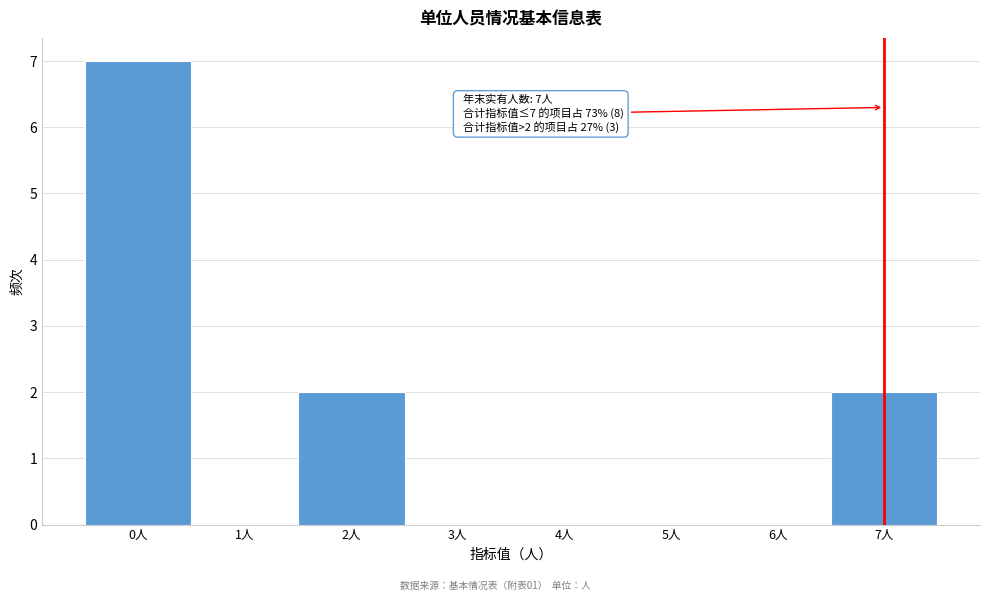

Which range on the x-axis has the tallest bar?

-0.5 to 0.5